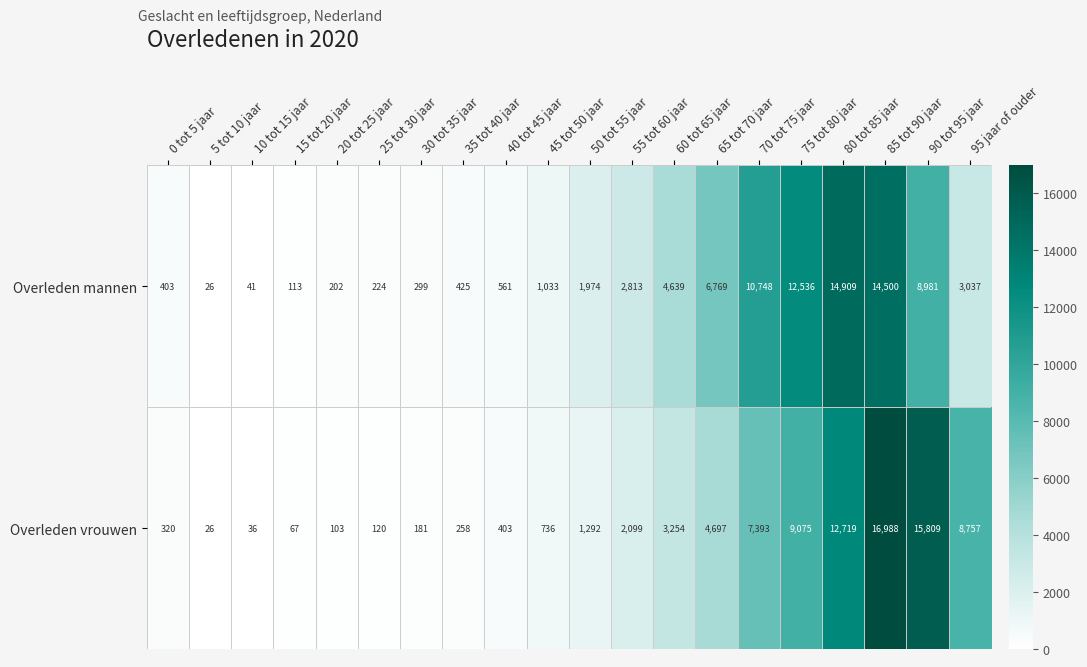

At which label is Overleden vrouwen closest to 8507?

95 jaar of ouder